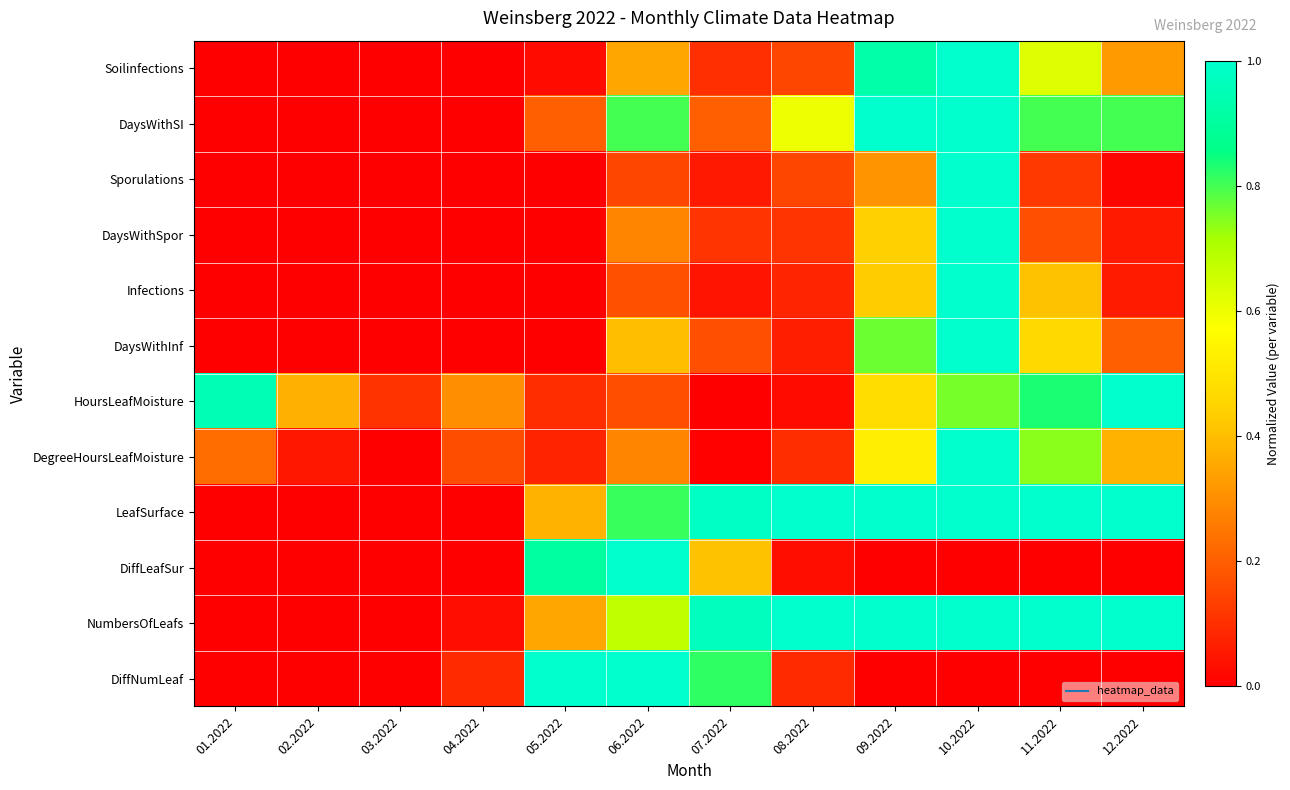

Reading right to left, what are all the values shown in this chart?

Soilinfections: 12.2022=0.3	11.2022=0.6	10.2022=1.0	09.2022=0.9	08.2022=0.1	07.2022=0.1	06.2022=0.3	05.2022=0.0	04.2022=0.0	03.2022=0.0	02.2022=0.0	01.2022=0.0
DaysWithSI: 12.2022=0.8	11.2022=0.8	10.2022=1.0	09.2022=1.0	08.2022=0.6	07.2022=0.2	06.2022=0.8	05.2022=0.2	04.2022=0.0	03.2022=0.0	02.2022=0.0	01.2022=0.0
Sporulations: 12.2022=0.0	11.2022=0.1	10.2022=1.0	09.2022=0.3	08.2022=0.1	07.2022=0.1	06.2022=0.1	05.2022=0.0	04.2022=0.0	03.2022=0.0	02.2022=0.0	01.2022=0.0
DaysWithSpor: 12.2022=0.1	11.2022=0.2	10.2022=1.0	09.2022=0.4	08.2022=0.1	07.2022=0.1	06.2022=0.3	05.2022=0.0	04.2022=0.0	03.2022=0.0	02.2022=0.0	01.2022=0.0
Infections: 12.2022=0.1	11.2022=0.4	10.2022=1.0	09.2022=0.4	08.2022=0.1	07.2022=0.0	06.2022=0.2	05.2022=0.0	04.2022=0.0	03.2022=0.0	02.2022=0.0	01.2022=0.0
DaysWithInf: 12.2022=0.2	11.2022=0.5	10.2022=1.0	09.2022=0.8	08.2022=0.1	07.2022=0.2	06.2022=0.4	05.2022=0.0	04.2022=0.0	03.2022=0.0	02.2022=0.0	01.2022=0.0
HoursLeafMoisture: 12.2022=1.0	11.2022=0.8	10.2022=0.8	09.2022=0.5	08.2022=0.0	07.2022=0.0	06.2022=0.2	05.2022=0.1	04.2022=0.3	03.2022=0.1	02.2022=0.4	01.2022=1.0
DegreeHoursLeafMoisture: 12.2022=0.4	11.2022=0.7	10.2022=1.0	09.2022=0.5	08.2022=0.1	07.2022=0.0	06.2022=0.3	05.2022=0.1	04.2022=0.2	03.2022=0.0	02.2022=0.0	01.2022=0.2
LeafSurface: 12.2022=1.0	11.2022=1.0	10.2022=1.0	09.2022=1.0	08.2022=1.0	07.2022=1.0	06.2022=0.8	05.2022=0.4	04.2022=0.0	03.2022=0.0	02.2022=0.0	01.2022=0.0
DiffLeafSur: 12.2022=0.0	11.2022=0.0	10.2022=0.0	09.2022=0.0	08.2022=0.0	07.2022=0.4	06.2022=1.0	05.2022=0.9	04.2022=0.0	03.2022=0.0	02.2022=0.0	01.2022=0.0
NumbersOfLeafs: 12.2022=1.0	11.2022=1.0	10.2022=1.0	09.2022=1.0	08.2022=1.0	07.2022=1.0	06.2022=0.7	05.2022=0.4	04.2022=0.0	03.2022=0.0	02.2022=0.0	01.2022=0.0
DiffNumLeaf: 12.2022=0.0	11.2022=0.0	10.2022=0.0	09.2022=0.0	08.2022=0.1	07.2022=0.8	06.2022=1.0	05.2022=1.0	04.2022=0.1	03.2022=0.0	02.2022=0.0	01.2022=0.0